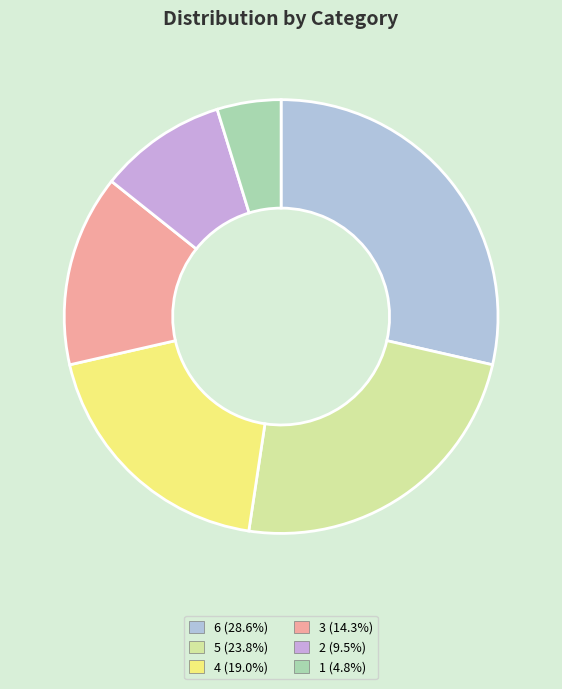

Does 1 account for over 50% of the chart?

No